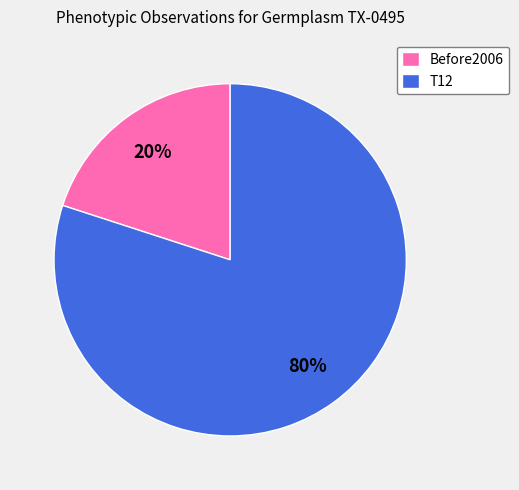

Is it true that Before2006 is 20% of the pie?

True